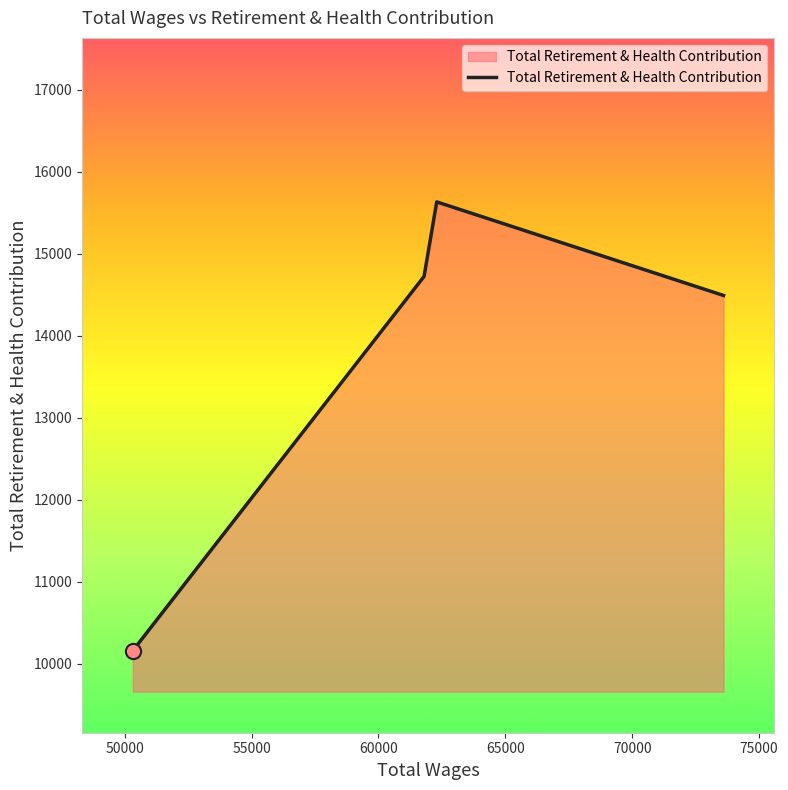

What is the average value?

13749